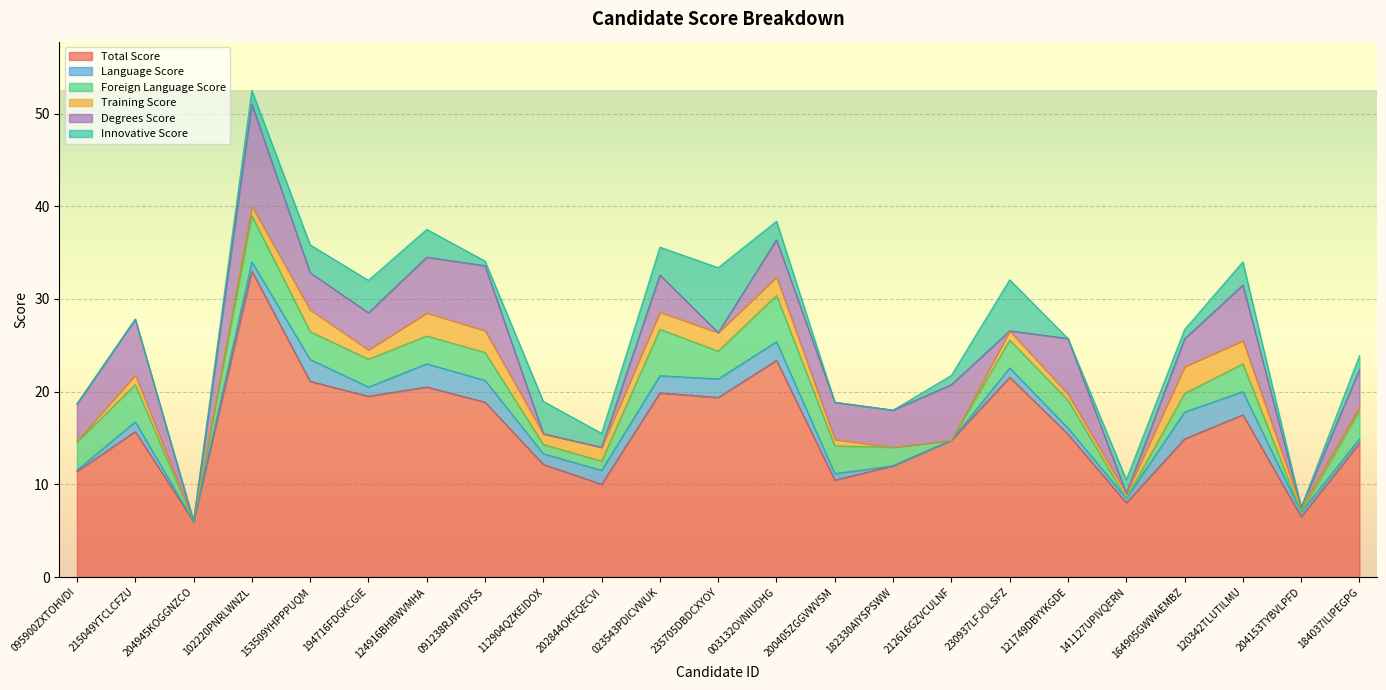

What is the label of the 2nd point from the right?

204153TYBVLPFD